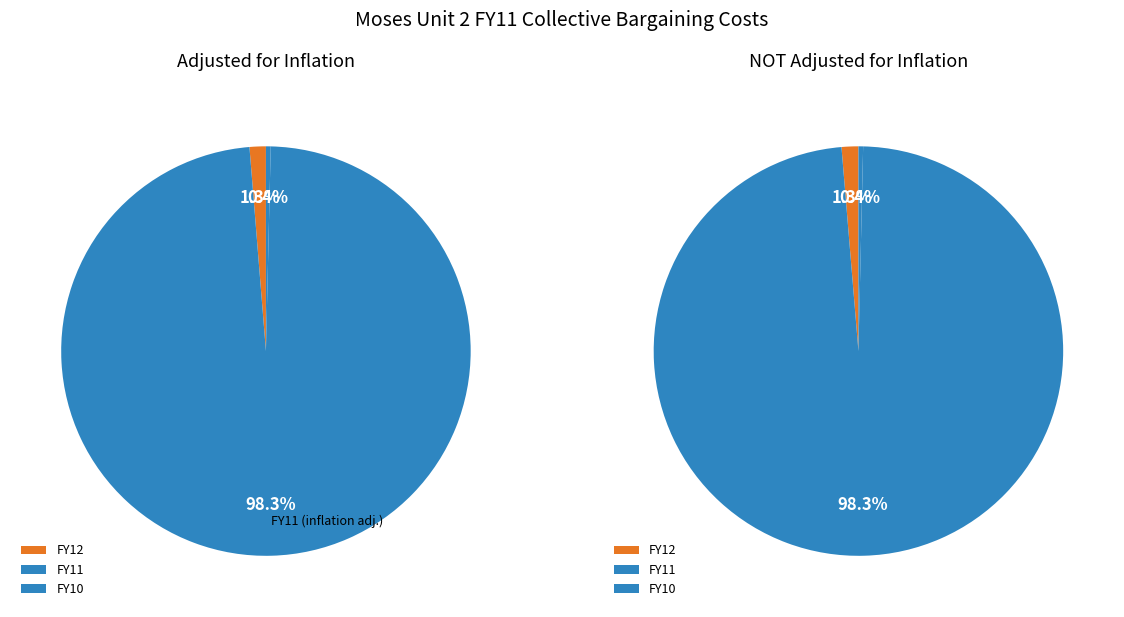

True or false: FY12 accounts for 1% of the total.

True